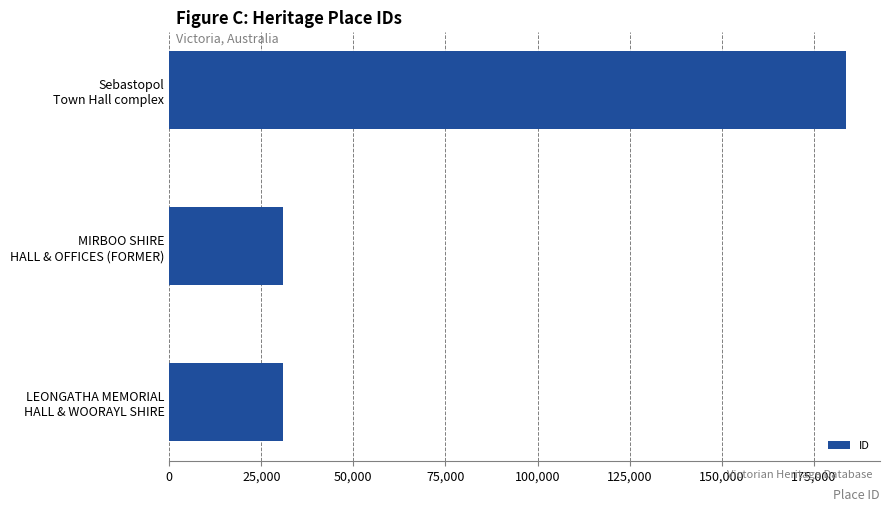

What is the difference between the maximum and minimum values?

153019